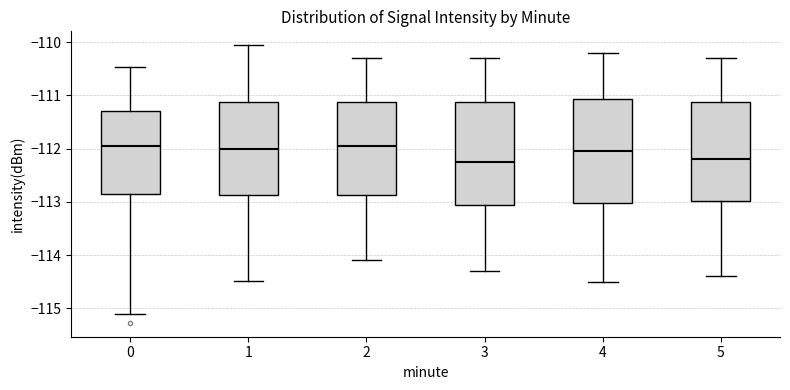

Reading left to right, read every box against the y-axis: the position of its median line, the range the box covers, and the ends of its whiskers. The values are not printed on the chart, so give them approximately, as read against the axis.

0: median -112.0, box -112.9 to -111.3, whiskers -115.1 to -110.5
1: median -112.0, box -112.9 to -111.1, whiskers -114.5 to -110.1
2: median -111.9, box -112.9 to -111.1, whiskers -114.1 to -110.3
3: median -112.2, box -113.0 to -111.1, whiskers -114.3 to -110.3
4: median -112.0, box -113.0 to -111.1, whiskers -114.5 to -110.2
5: median -112.2, box -113.0 to -111.1, whiskers -114.4 to -110.3